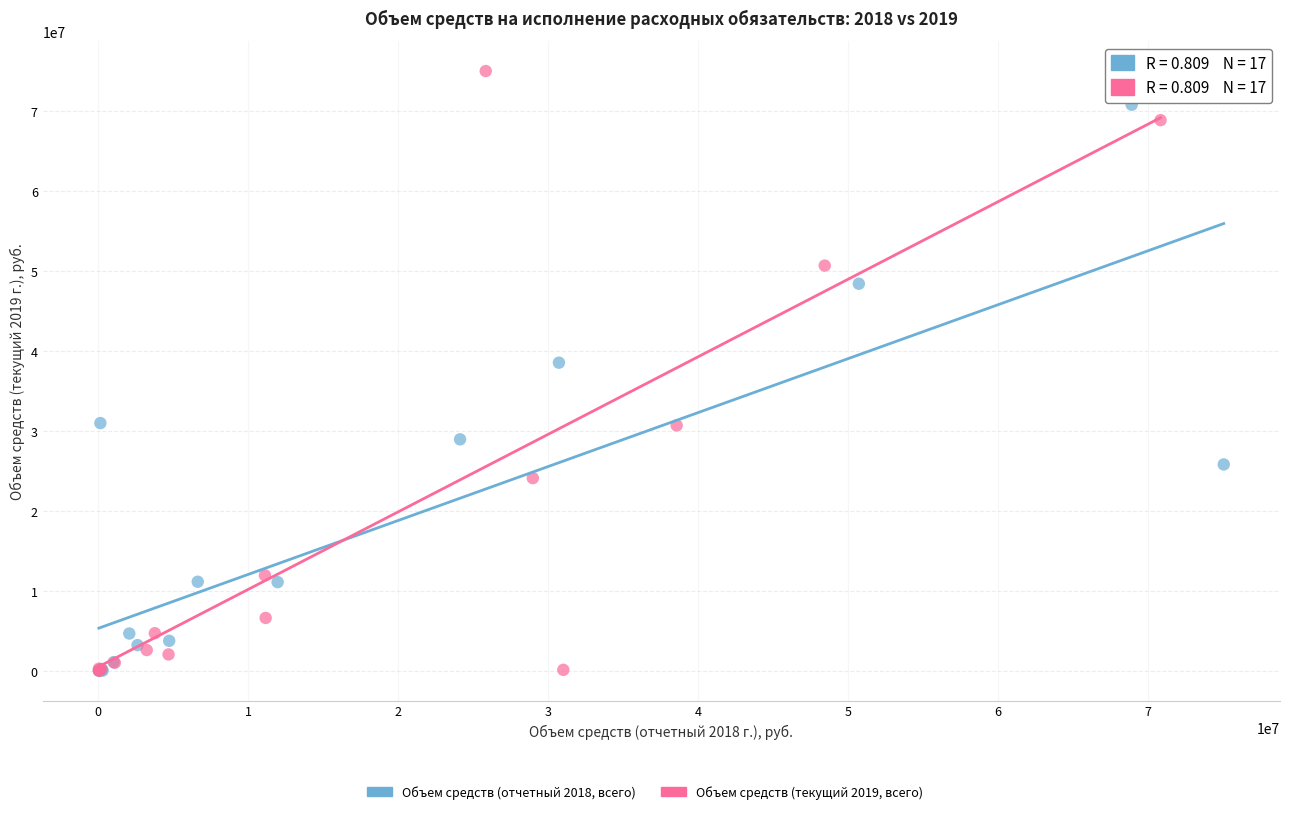

Which series contains the highest Y value?

Объем средств (текущий 2019, всего)